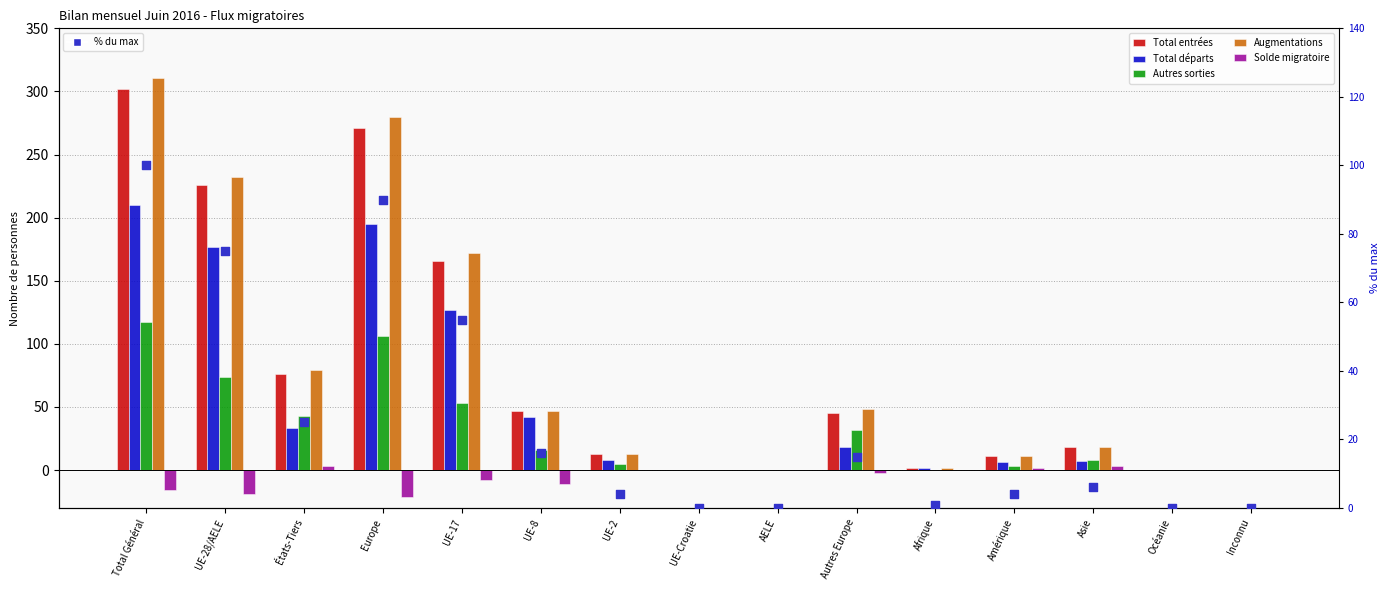

Which series reaches the maximum Y coordinate?

Augmentations